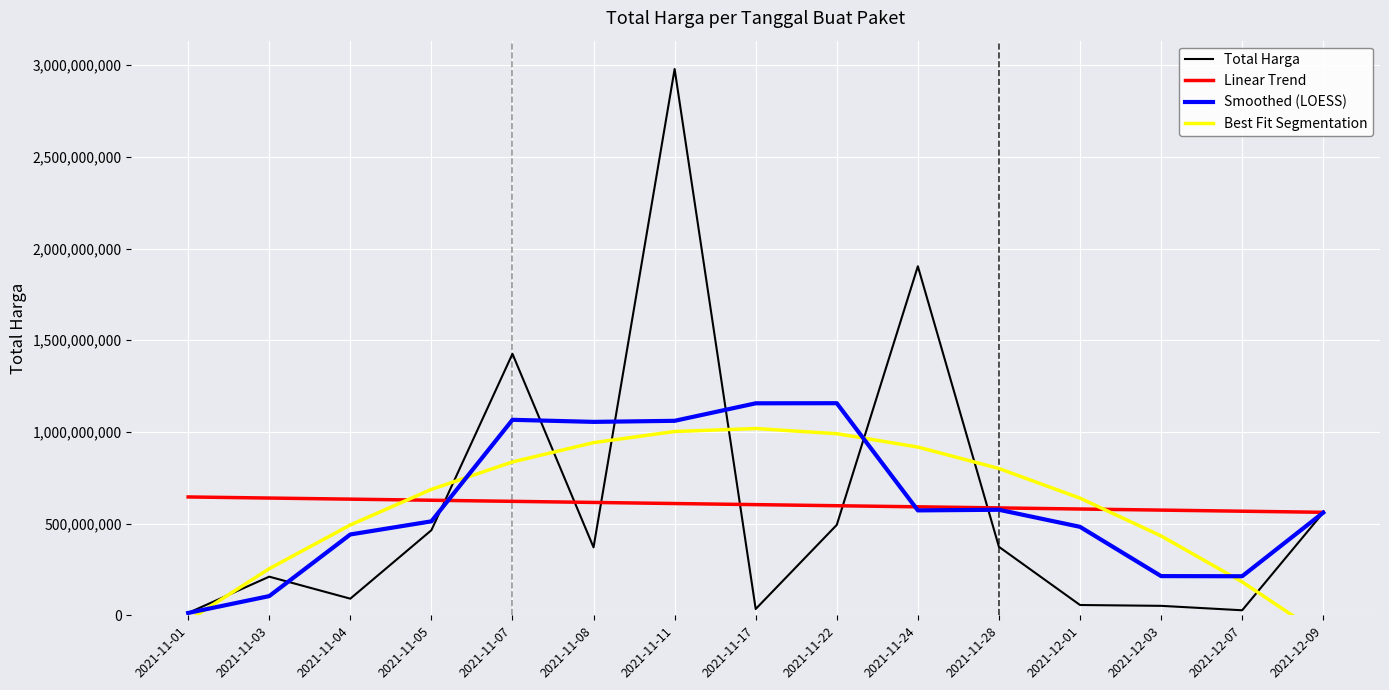

Reading right to left, list all the values displayed in this chart.

Total Harga: 559971000.0	27412000.0	51601000.0	56152800.0	373404000.0	1903325200.0	493000000.0	34292000.0	2978963240.0	370566800.0	1425867900.0	464002100.0	90674075.0	210661270.0	12787500.0
Linear Trend: 561666763.1	567644662.5	573622561.9	579600461.4	585578360.8	591556260.2	597534159.6	603512059.0	609489958.4	615467857.8	621445757.2	627423656.6	633401556.1	639379455.5	645357354.9
Smoothed (LOESS): 559971000.0	212994666.7	213708160.0	482379000.0	575496600.0	572034800.0	1156596888.0	1156029448.0	1060537988.0	1054738408.0	1066014823.0	512354429.0	440798569.0	104707615.0	12787500.0
Best Fit Segmentation: -112651168.4	182320130.2	432830905.9	638881158.6	800470888.4	917600095.2	990268779.0	1018476939.9	1002224577.9	941511692.8	836338284.9	686704353.9	492609900.0	254054923.2	-28960576.6